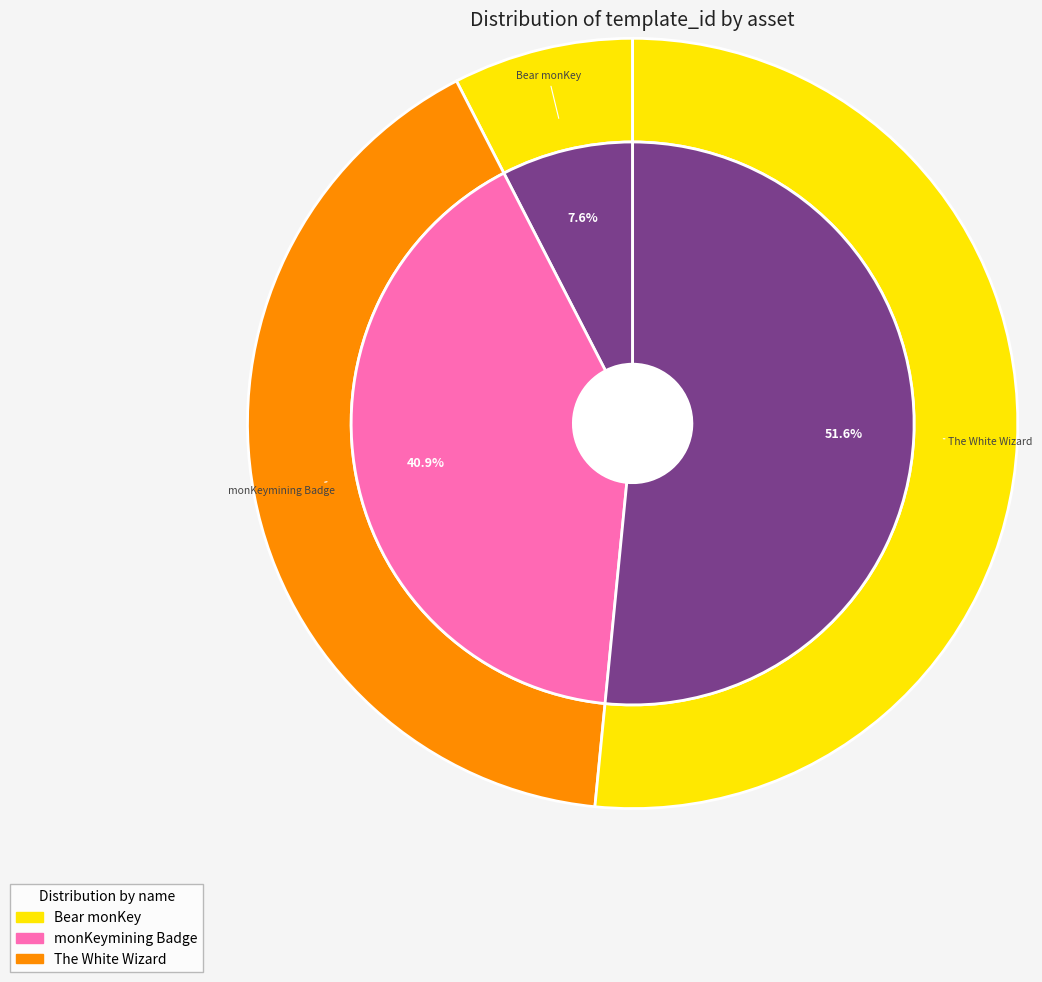

To the nearest percent, what is the difference between the Bear monKey (1099565282285) and The White Wizard (1099642304045) slice percentages?

44%